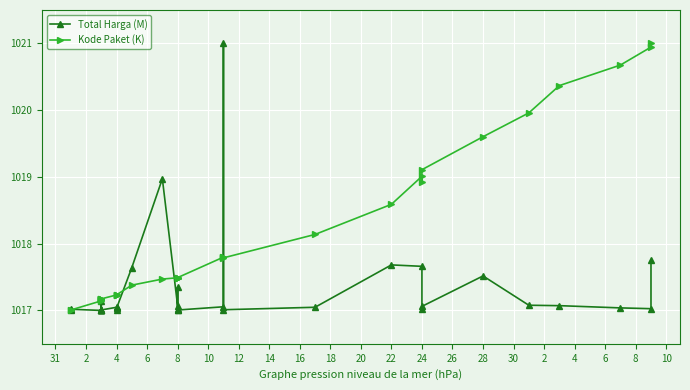

Which has a higher value, 25 or 16?

25